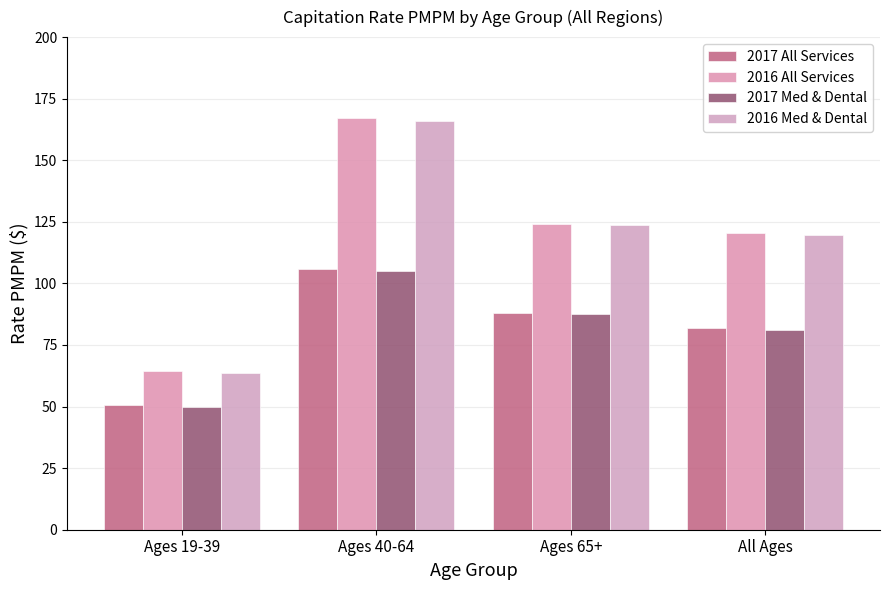

Is the value of 2017 Med & Dental at All Ages greater than the value of 2017 All Services at All Ages?

No